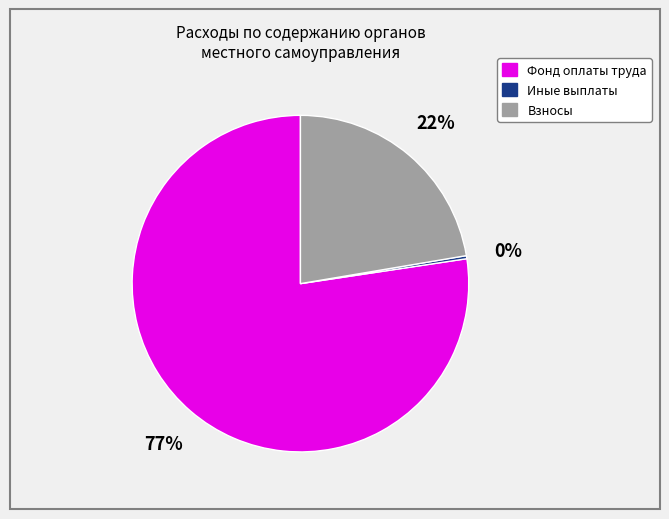

Is there a majority slice in this chart?

Yes